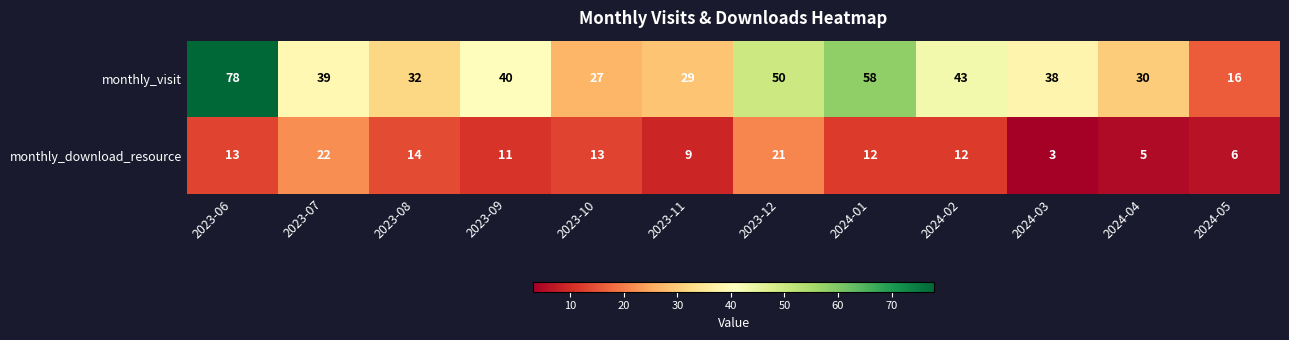

Which series changed the most between 2024-03 and 2024-04?

monthly_visit